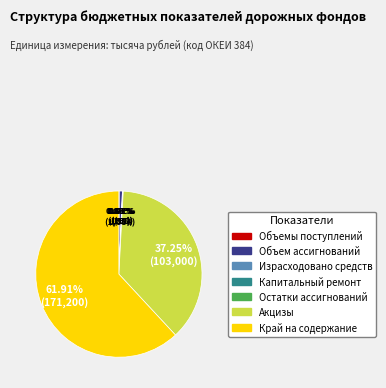

Is Край на содержание the majority of the pie?

Yes